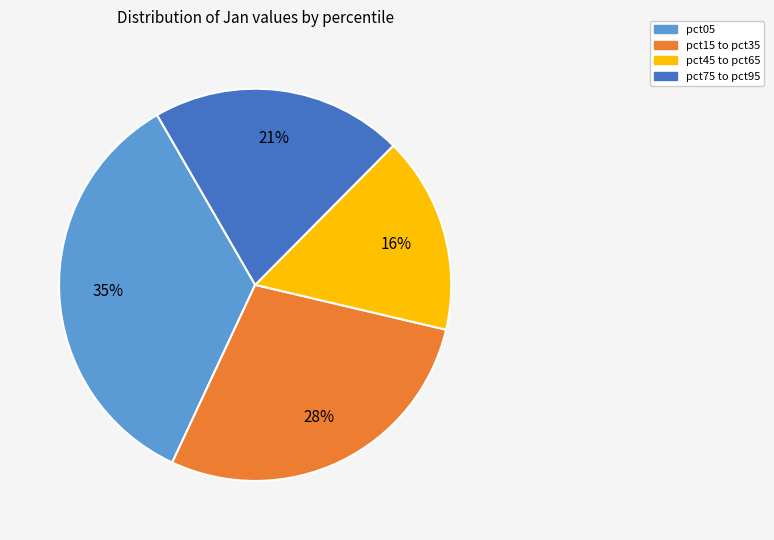

What percentage is the pct15 to pct35 slice, to the nearest percent?

28%